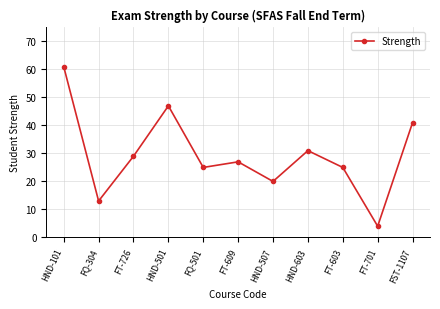

What is the smallest value displayed?

4